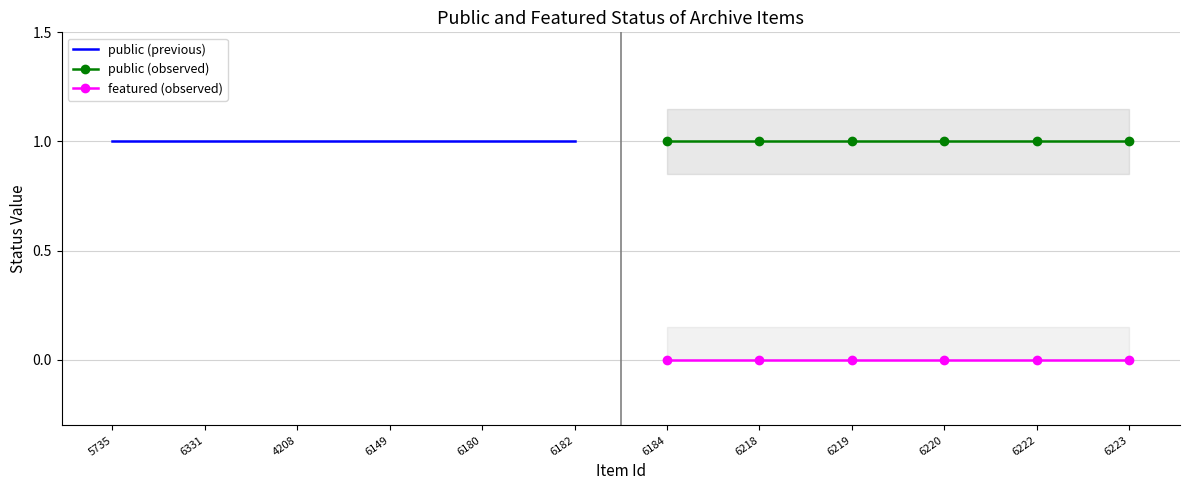

What is the value of the public (observed) point at the 6th from the left?

1